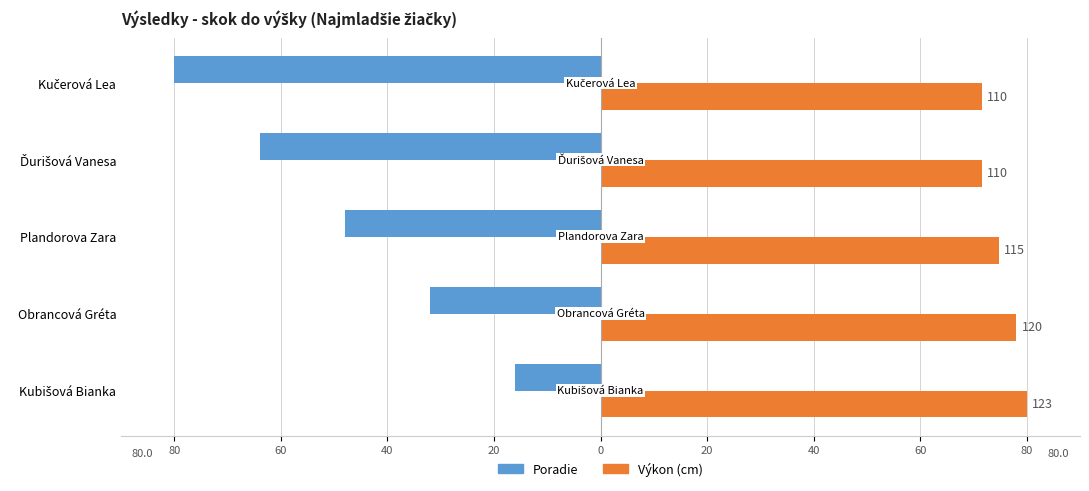

What are all the series names shown in the legend?

Poradie, Výkon (cm)